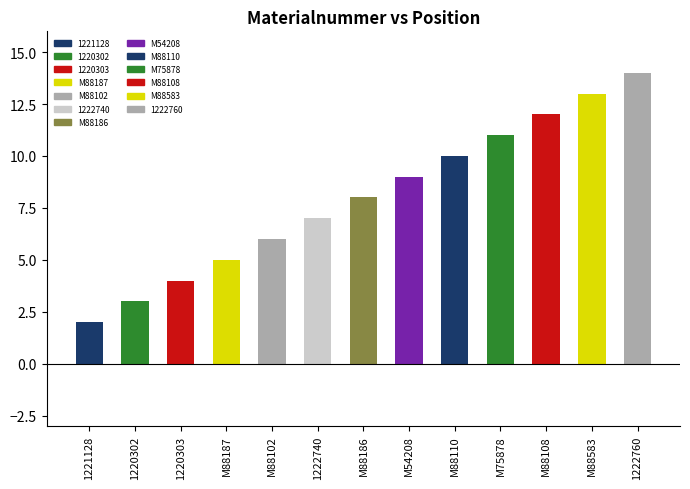

What is the minimum value shown in the chart?

2